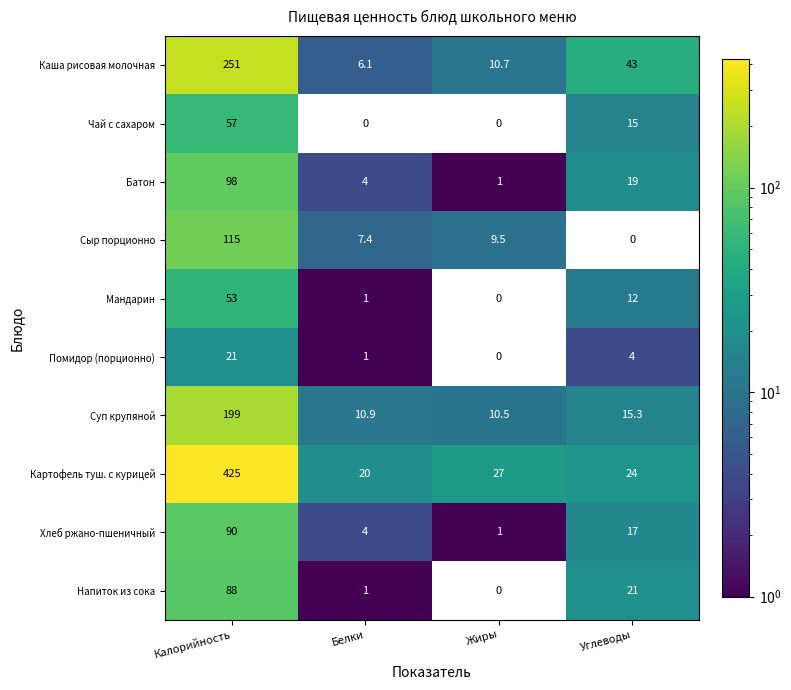

At which category does the chart reach its peak across all series?

Калорийность